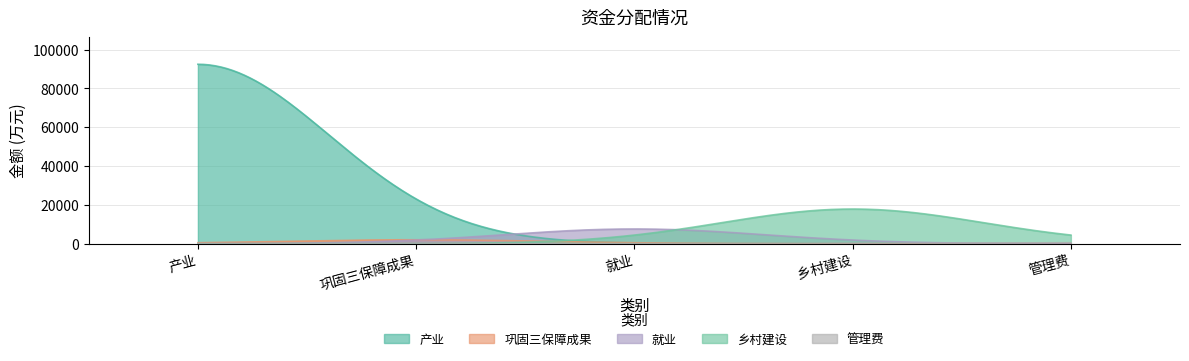

What is the smallest value displayed?

500.0